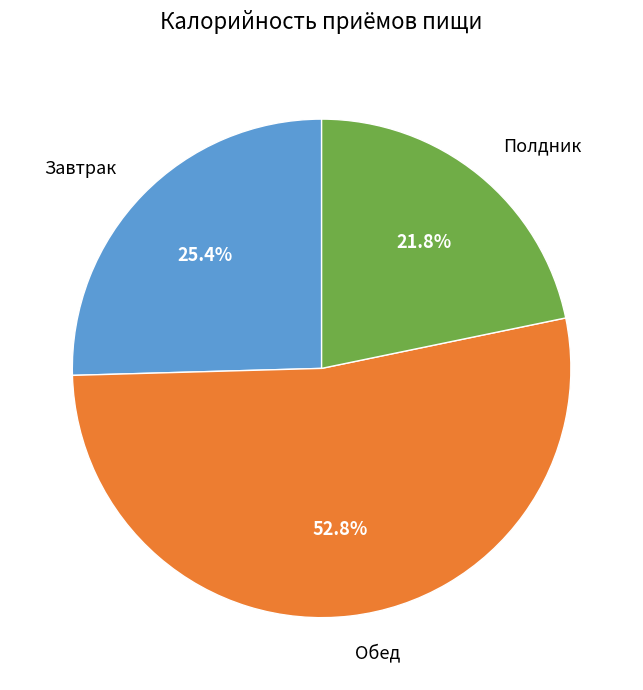

How many slices are in this pie chart?

3